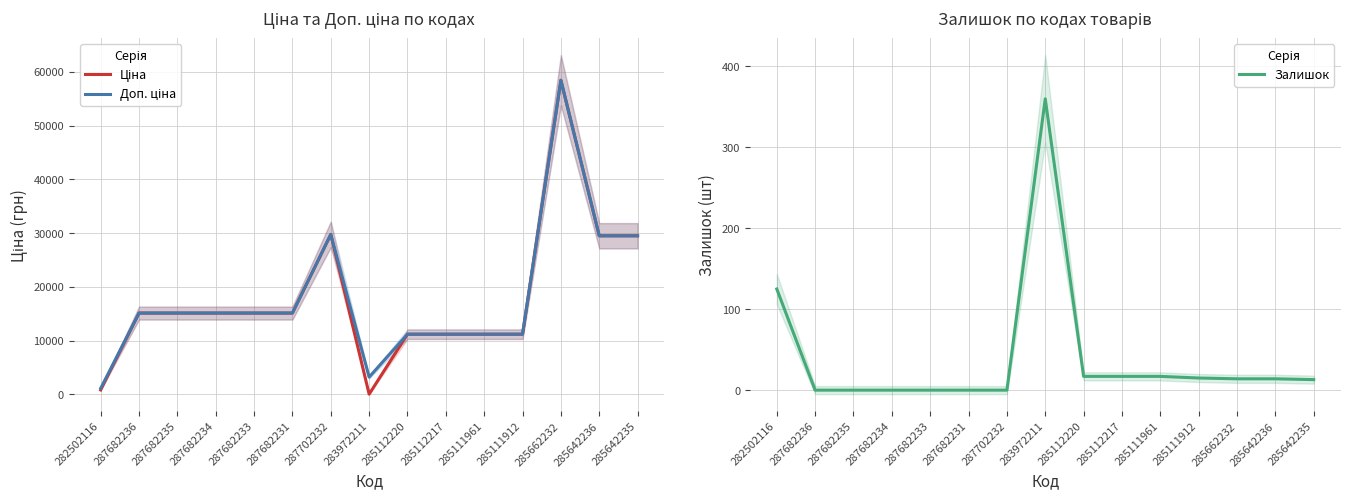

At which label does Доп. ціна reach its peak?

285662232